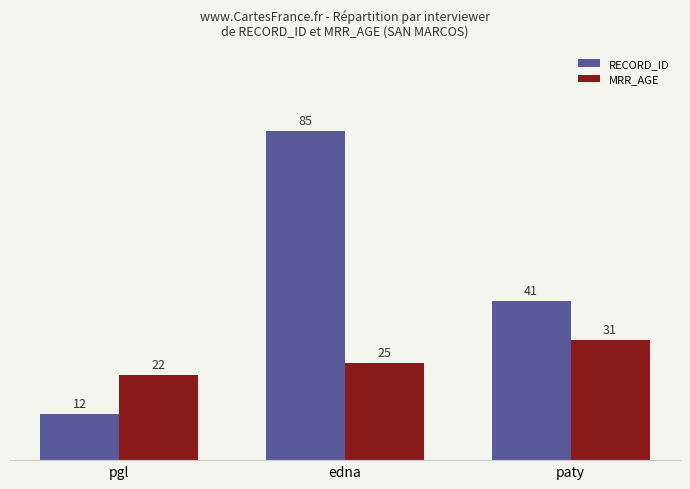

True or false: MRR_AGE has a value of 38 at edna.

False